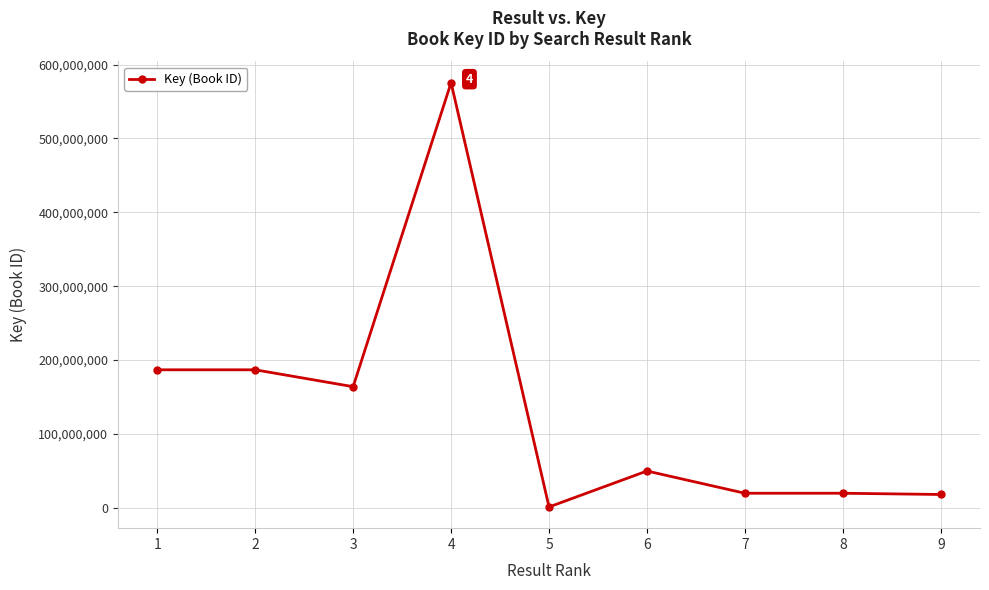

What is the maximum value shown in the chart?

575548154